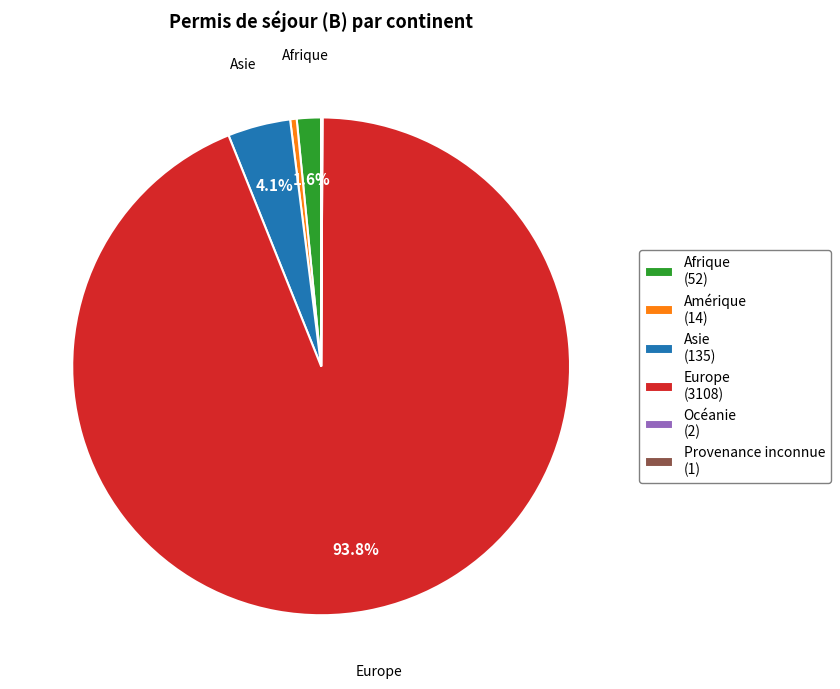

Does any single category account for the majority?

Yes